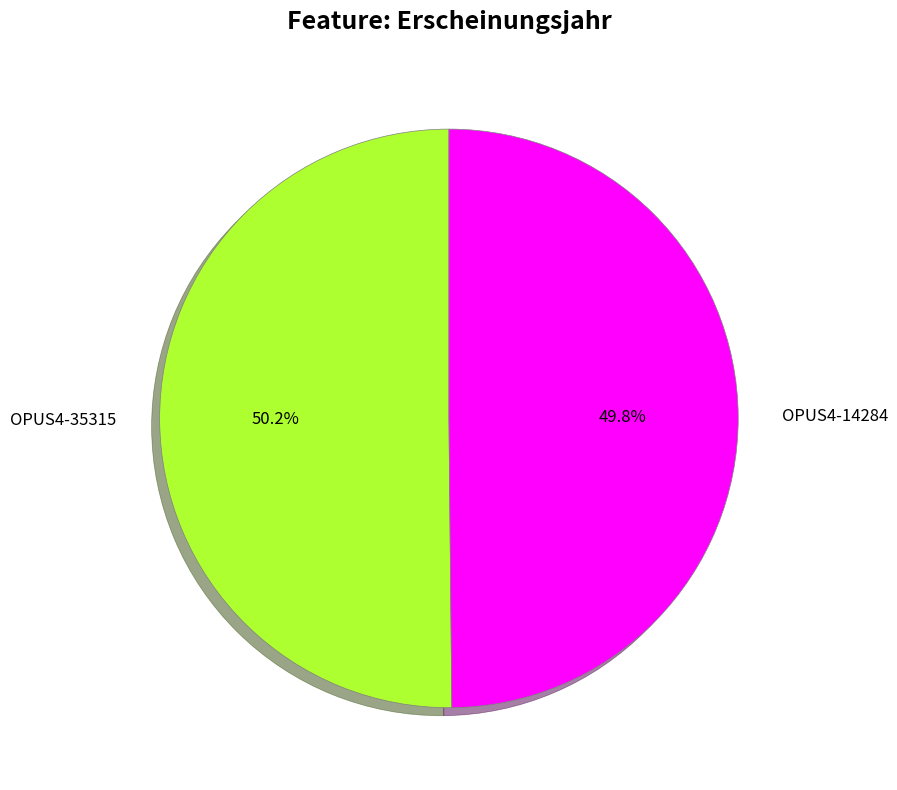

To the nearest percent, what is the combined percentage of OPUS4-14284 and OPUS4-35315?

100%